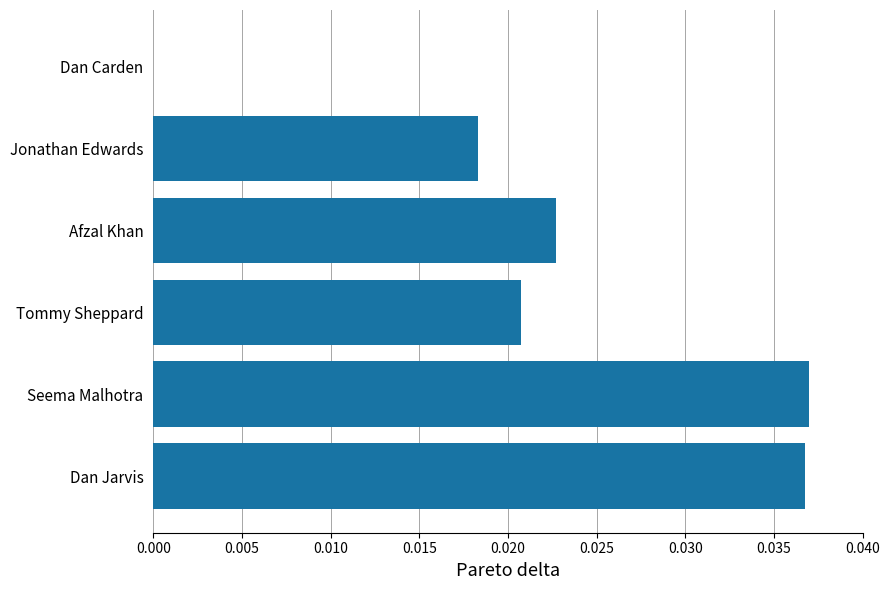

Is it true that the value at Afzal Khan is 0.0?

True